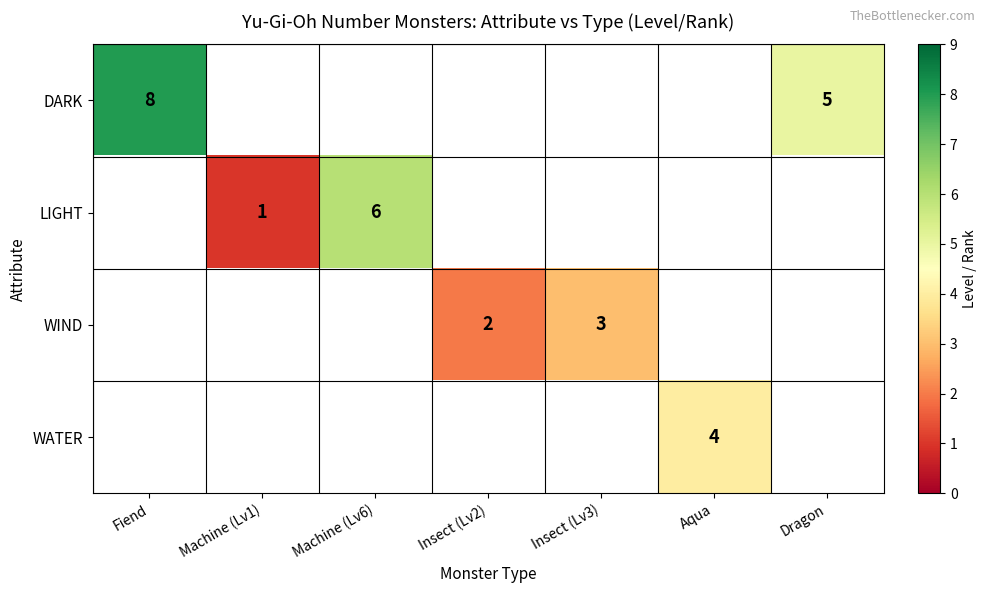

The WIND series shows 5 at Insect (Lv3). True or false?

False